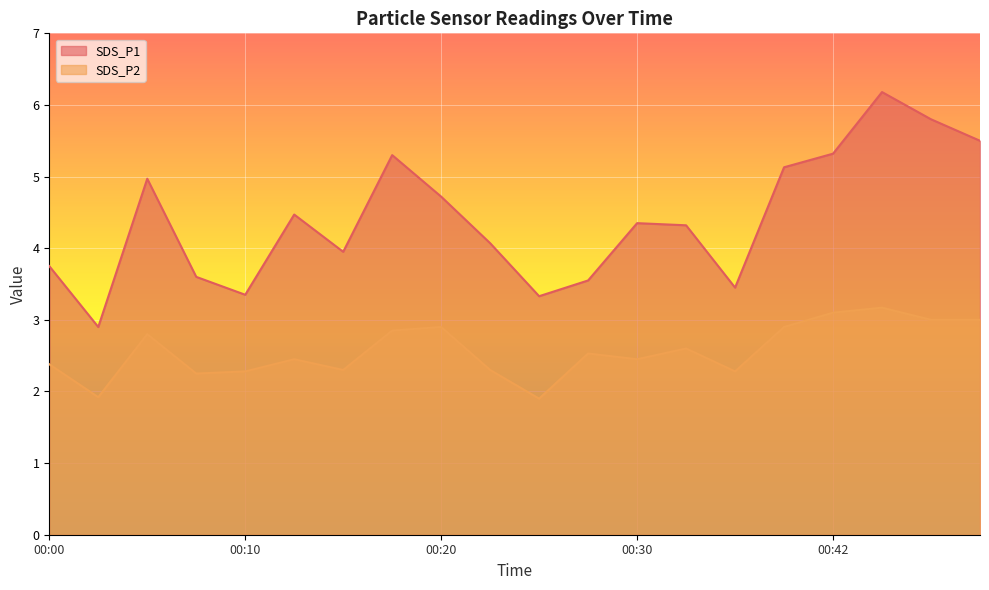

Reading right to left, what are all the values shown in this chart?

SDS_P1: 00:50=5.5	00:47=5.8	00:45=6.2	00:42=5.3	00:40=5.1	00:35=3.5	00:33=4.3	00:30=4.3	00:28=3.5	00:25=3.3	00:23=4.1	00:20=4.7	00:18=5.3	00:15=4.0	00:13=4.5	00:10=3.4	00:08=3.6	00:05=5.0	00:03=2.9	00:00=3.8
SDS_P2: 00:50=3.0	00:47=3.0	00:45=3.2	00:42=3.1	00:40=2.9	00:35=2.3	00:33=2.6	00:30=2.5	00:28=2.5	00:25=1.9	00:23=2.3	00:20=2.9	00:18=2.9	00:15=2.3	00:13=2.5	00:10=2.3	00:08=2.2	00:05=2.8	00:03=1.9	00:00=2.4